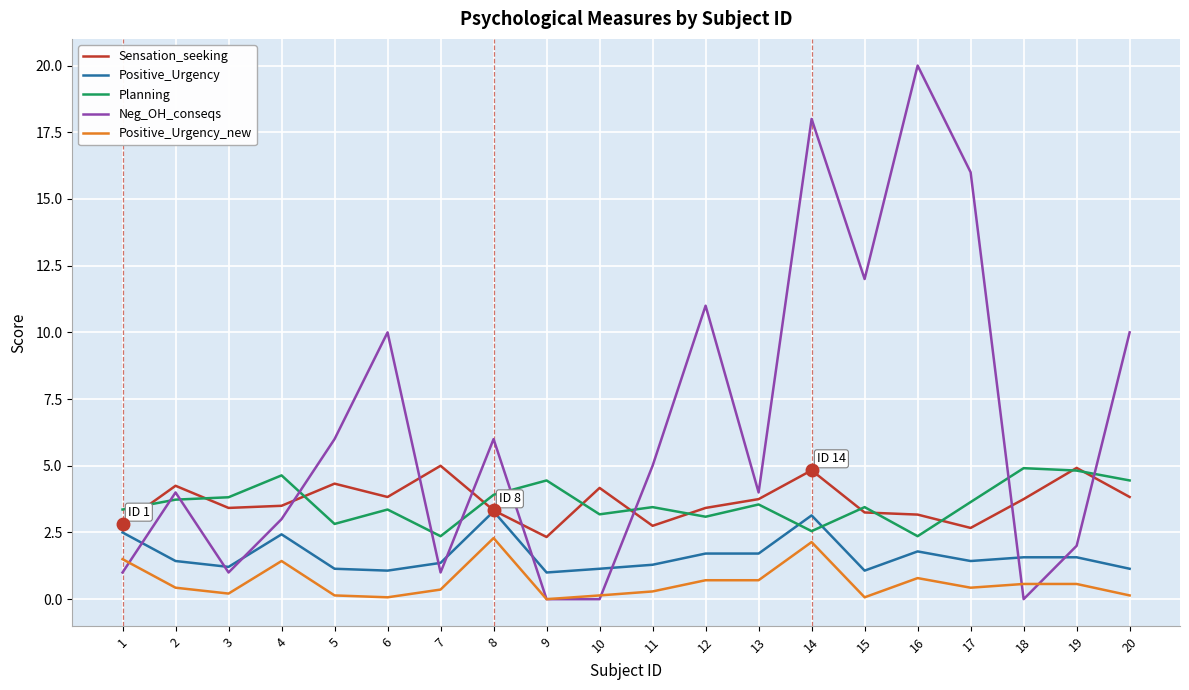

What is the maximum value shown in the chart?

20.0